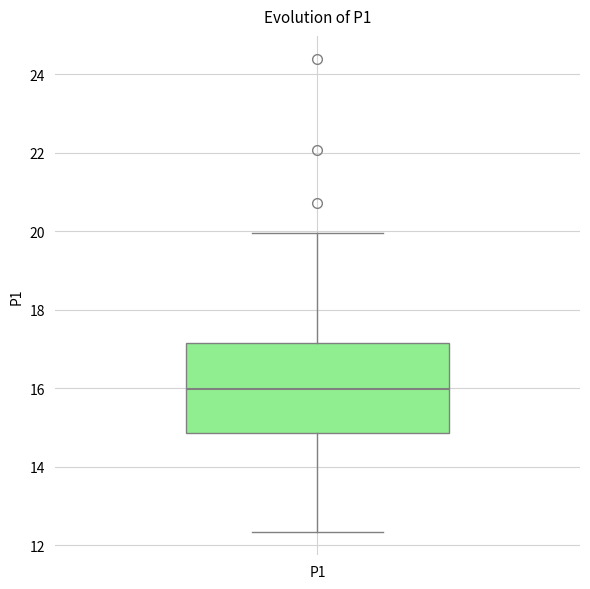

Where does the upper whisker of the box for P1 end on the y-axis? The values are not printed on the chart, so give them approximately, as read against the axis.

20.0